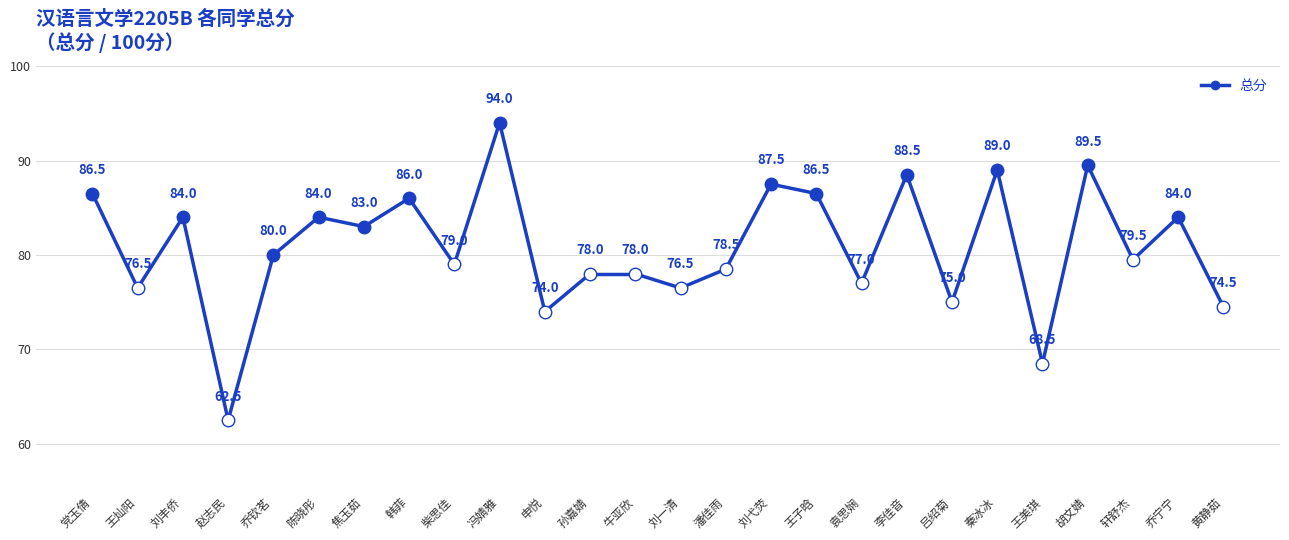

What is the label of the 26th point from the right?

党玉倩